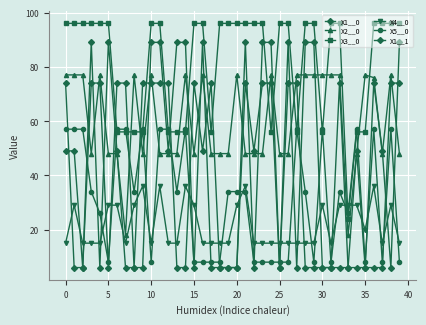

At which category does X3__0 reach its first local valley?

17